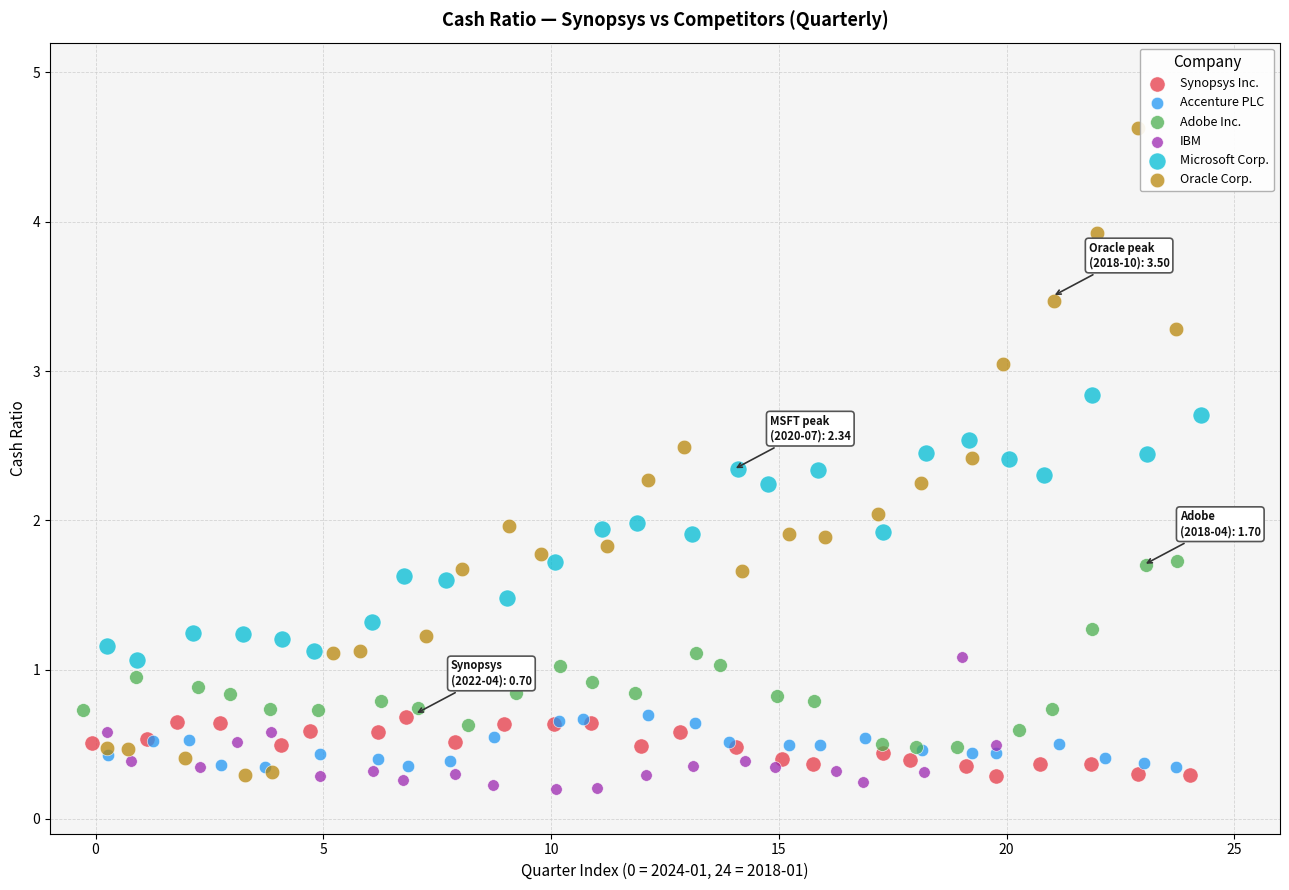

Which series reaches the maximum Y coordinate?

Oracle Corp.